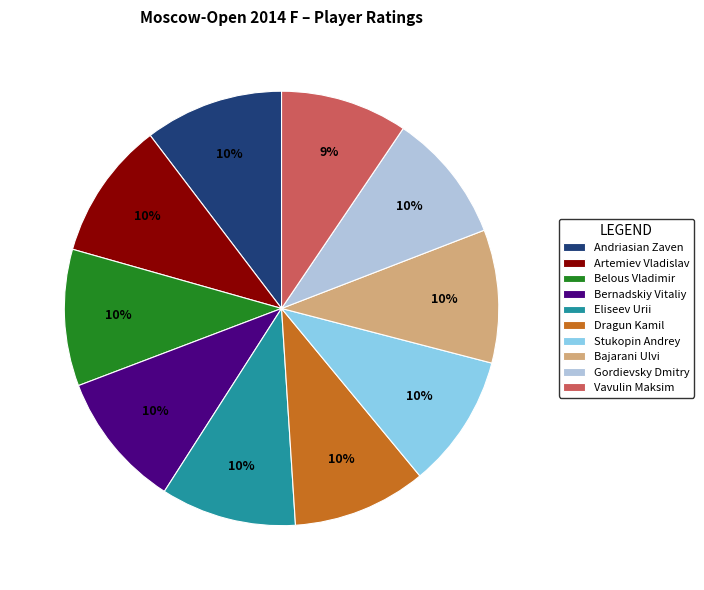

Is there any slice that represents more than half of the pie?

No